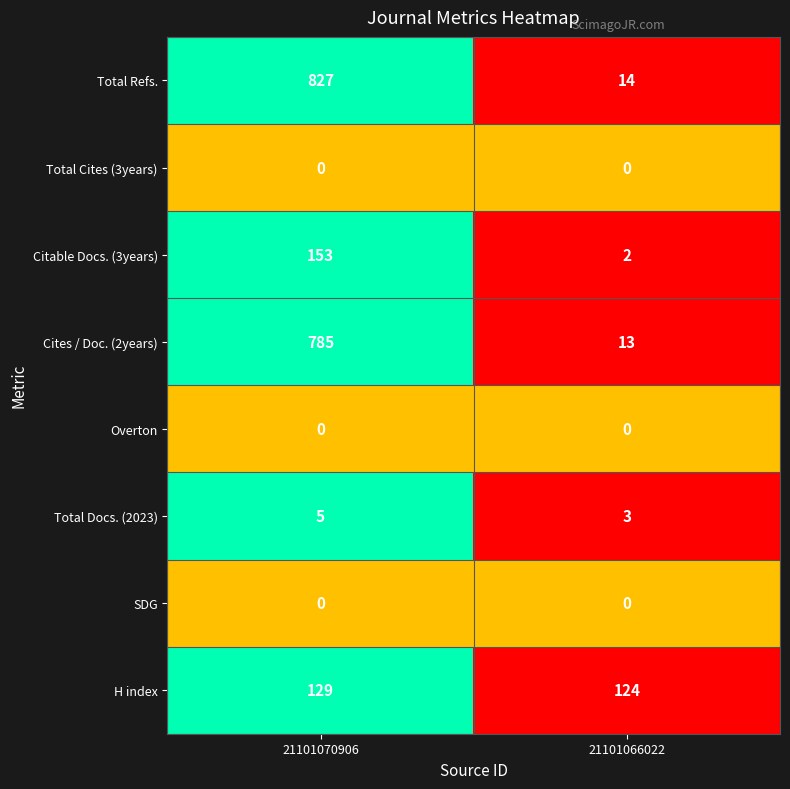

Which label corresponds to the largest value in the chart?

21101070906